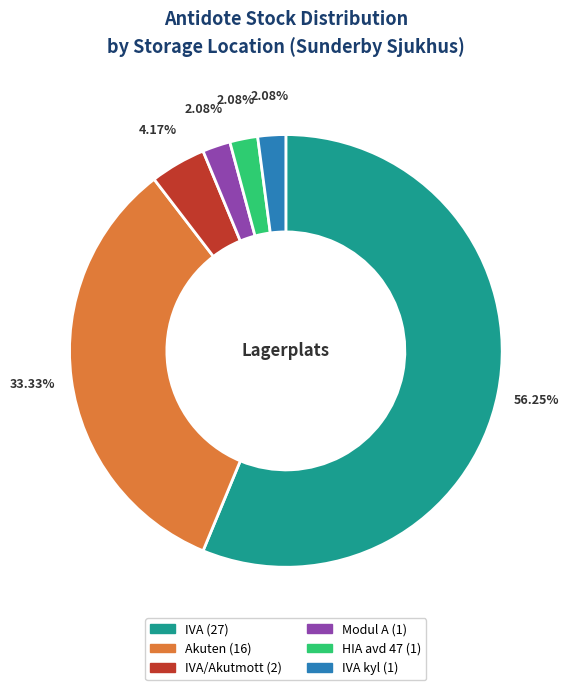

Is there a majority slice in this chart?

Yes